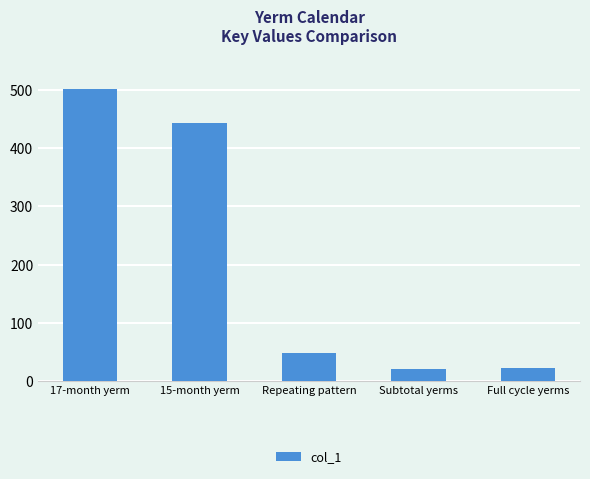

Are the bars grouped side by side (vs. stacked)?

No